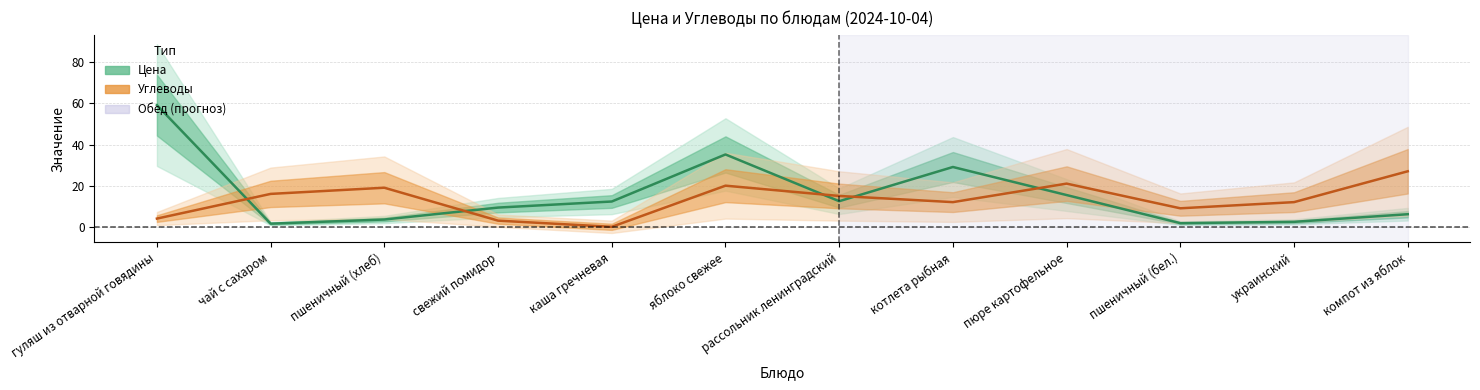

Which series ends up on top after the final intersection of Углеводы and Цена?

Углеводы